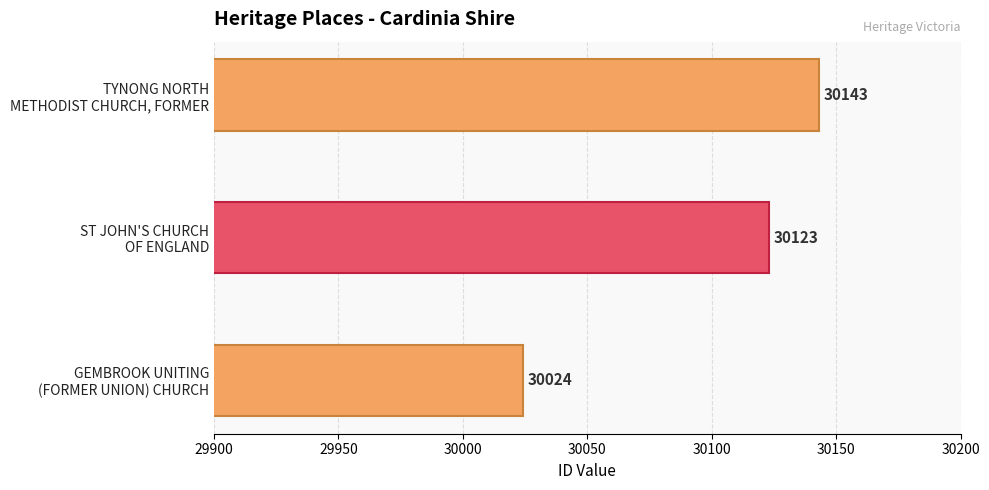

Reading bottom to top, transcribe all the data shown in this chart.

30024	30123	30143